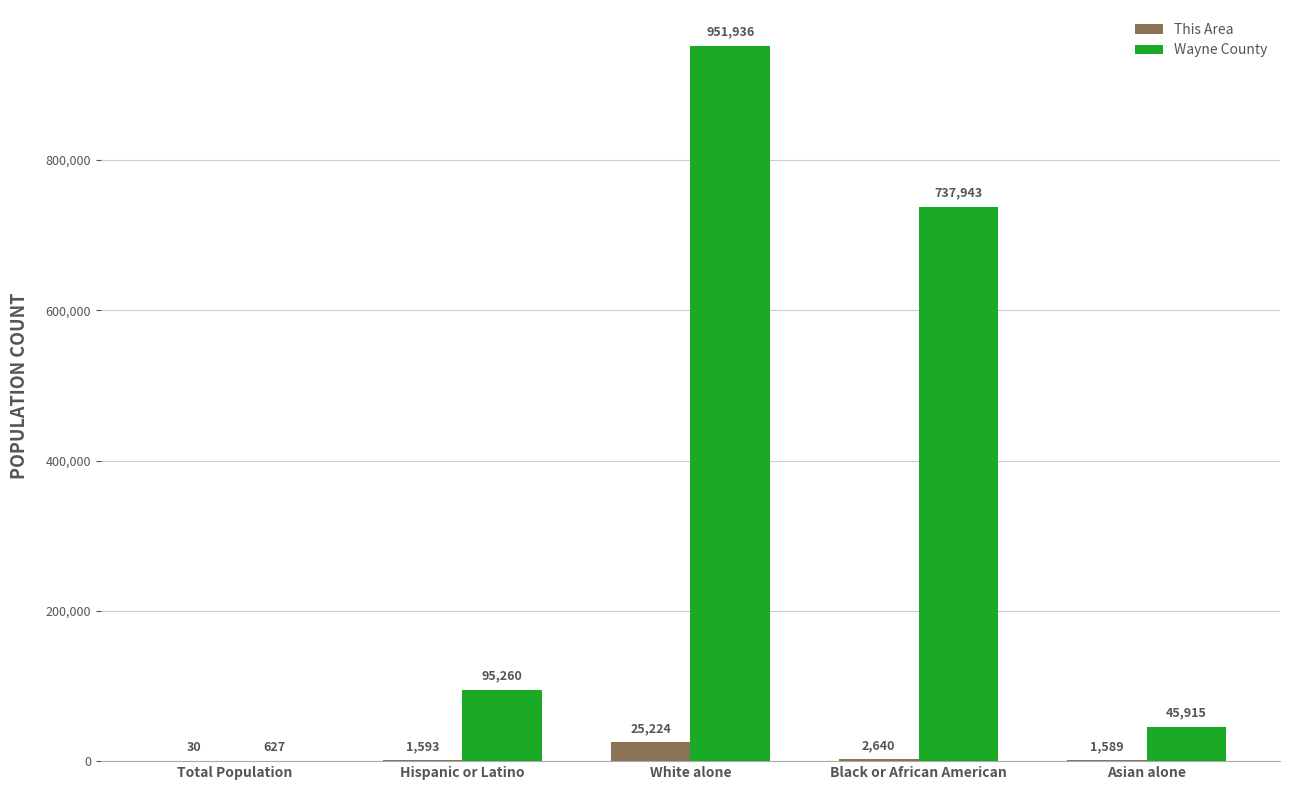

Between Hispanic or Latino and White alone, which series saw the biggest shift?

Wayne County